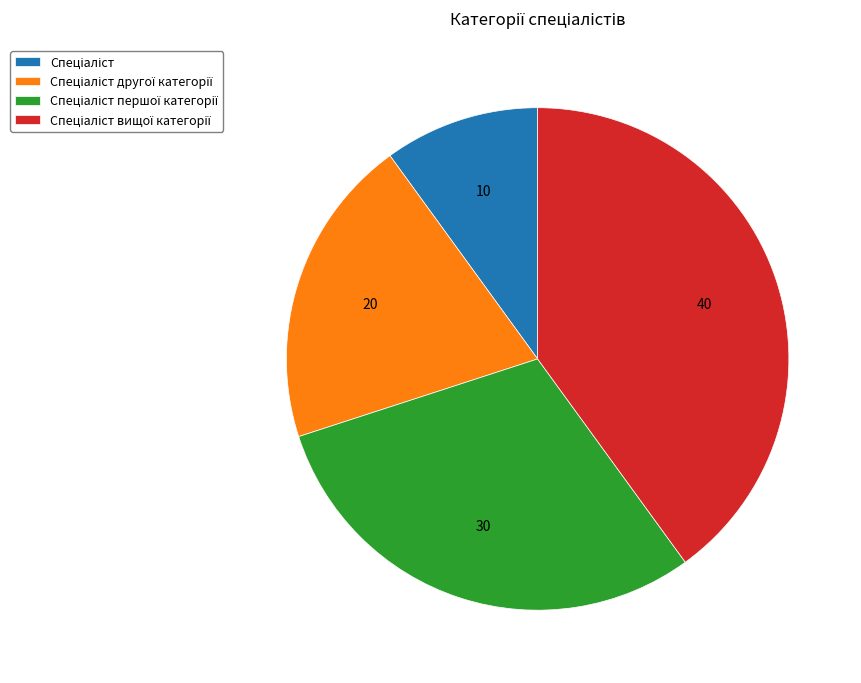

Is there any slice that represents more than half of the pie?

No